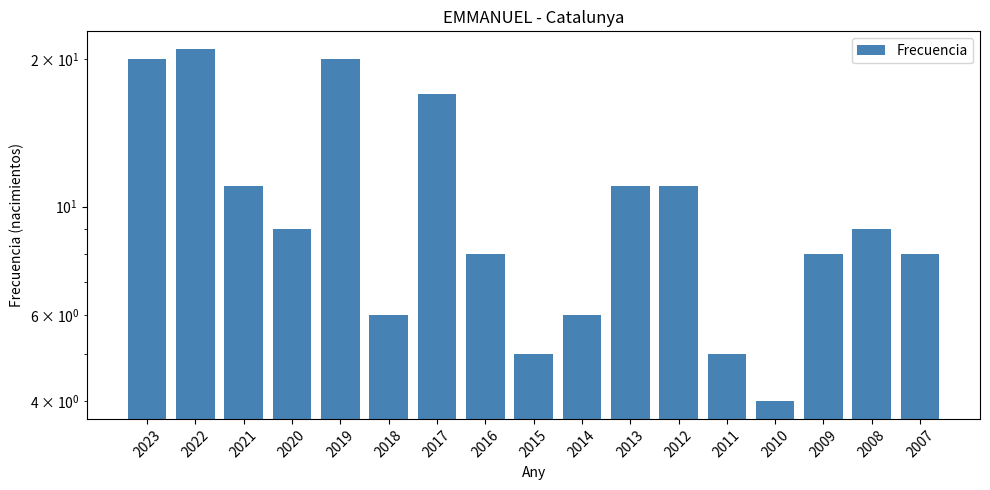

Is it true that the value at 2020 is 5?

False